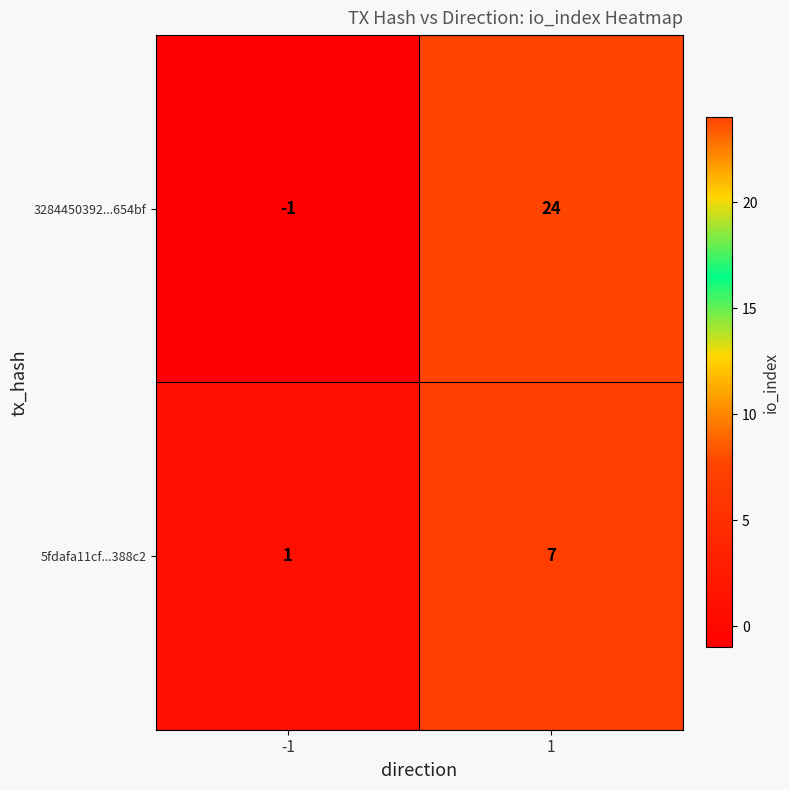

Reading right to left, list all the values displayed in this chart.

3284450392...654bf: 1=24	-1=-1
5fdafa11cf...388c2: 1=7	-1=1